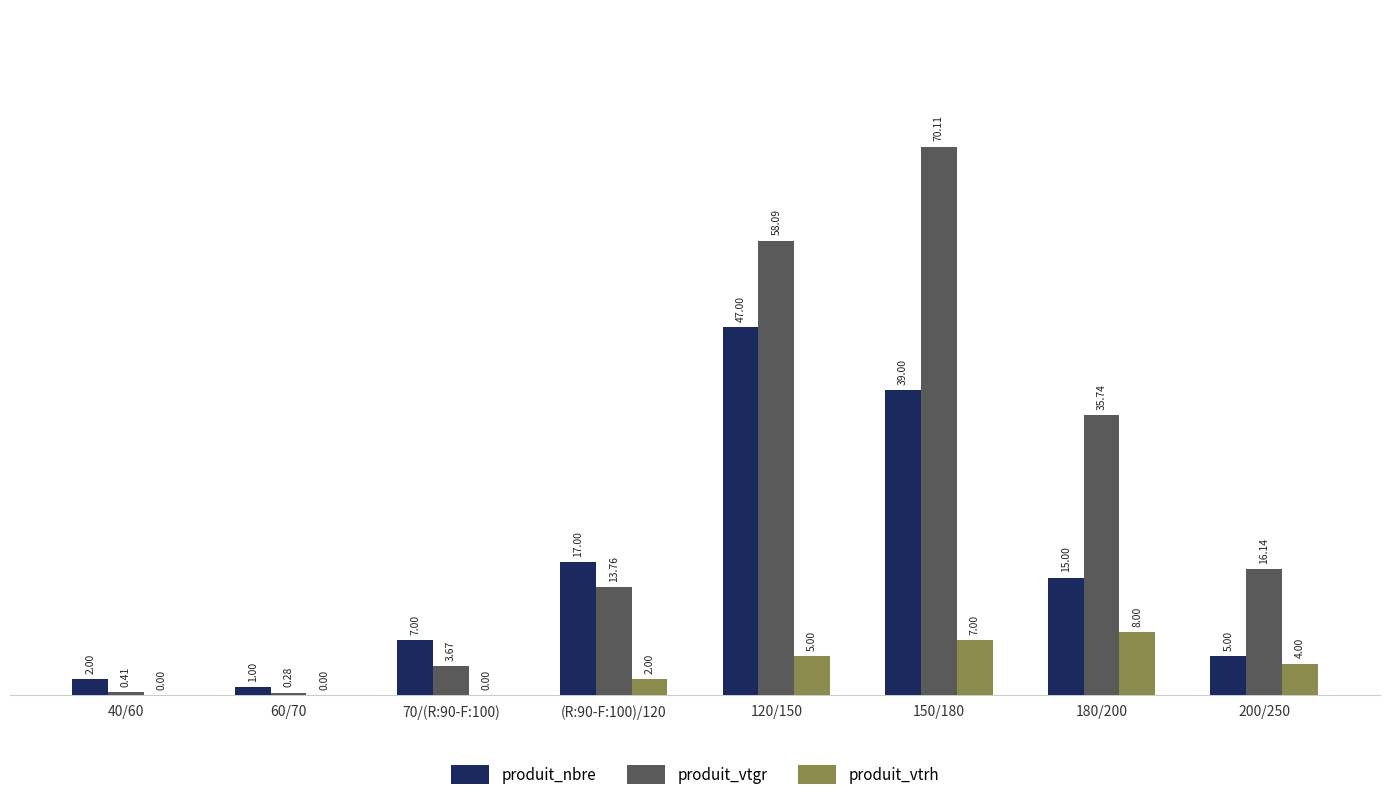

What are all the series names shown in the legend?

produit_nbre, produit_vtgr, produit_vtrh